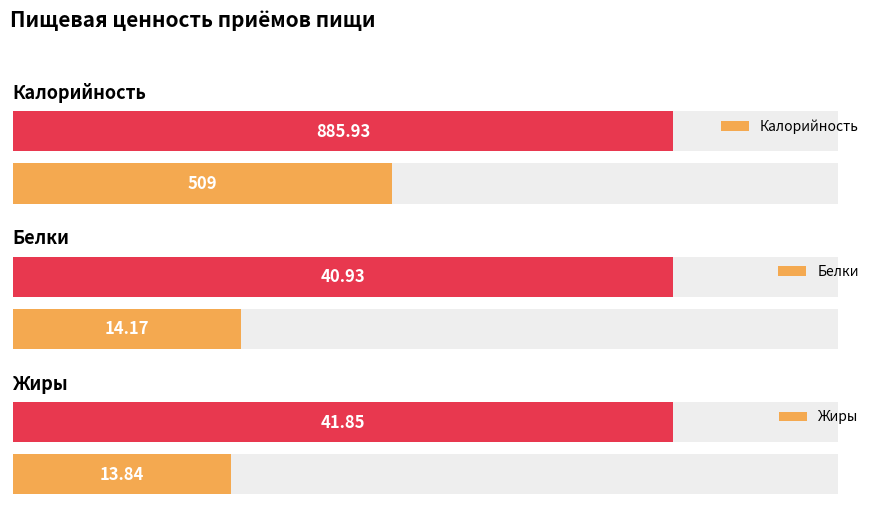

The Белки series shows 18.7 at 0. True or false?

False